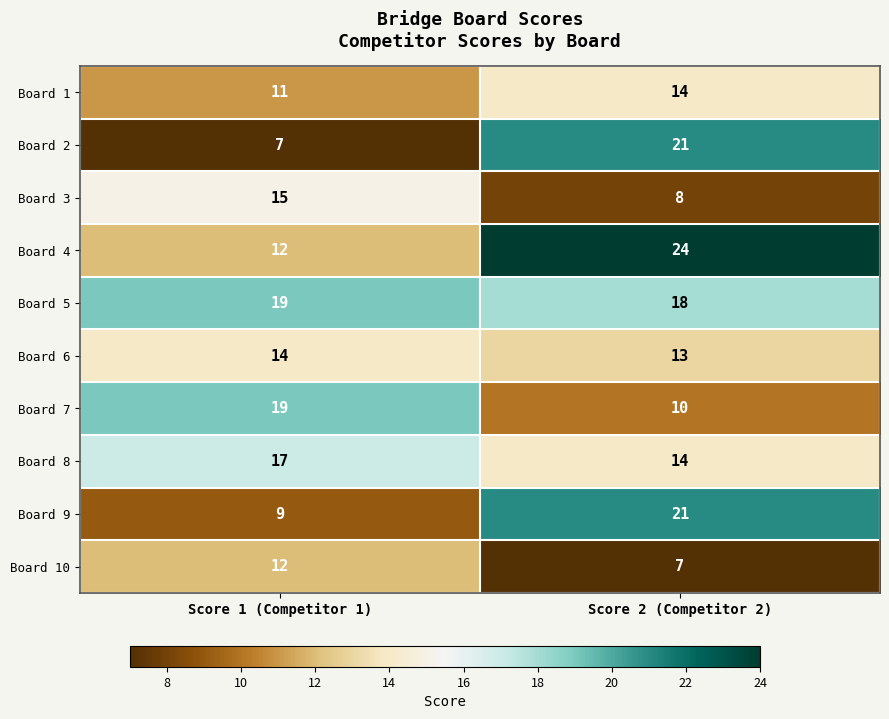

What is the sum of all Board 2 values?

28